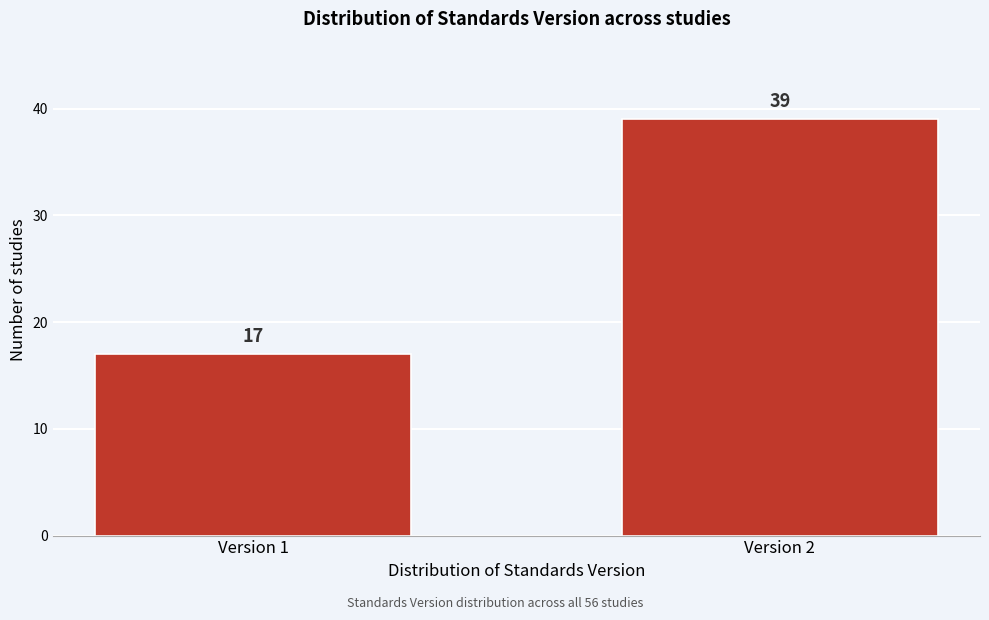

Reading right to left, extract all data points from this chart.

Version 2=39	Version 1=17